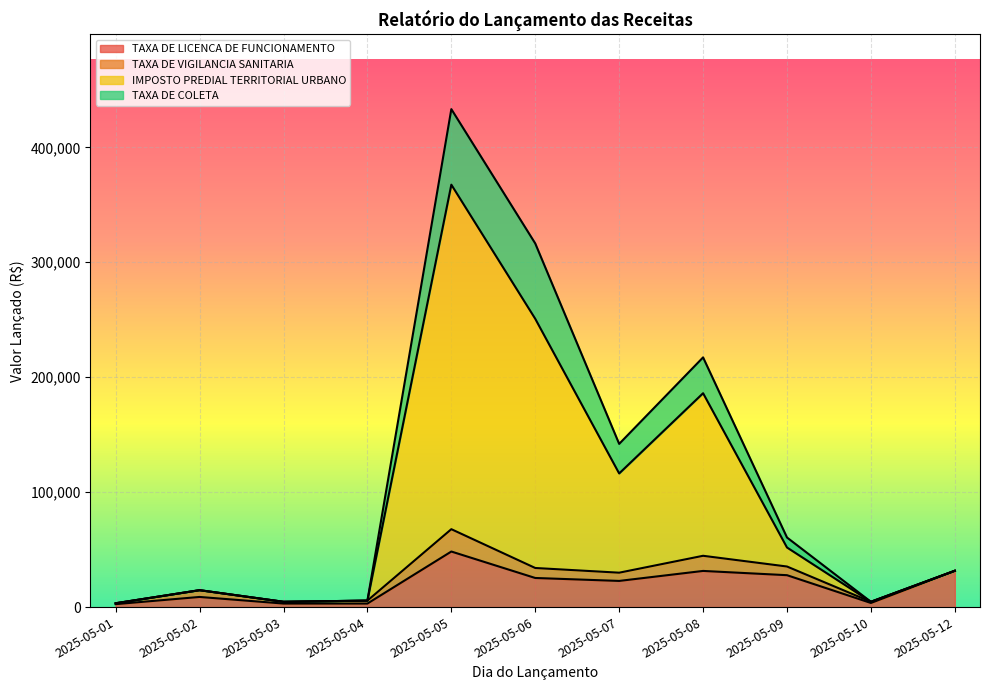

At which category is the sum across all series the highest?

2025-05-05